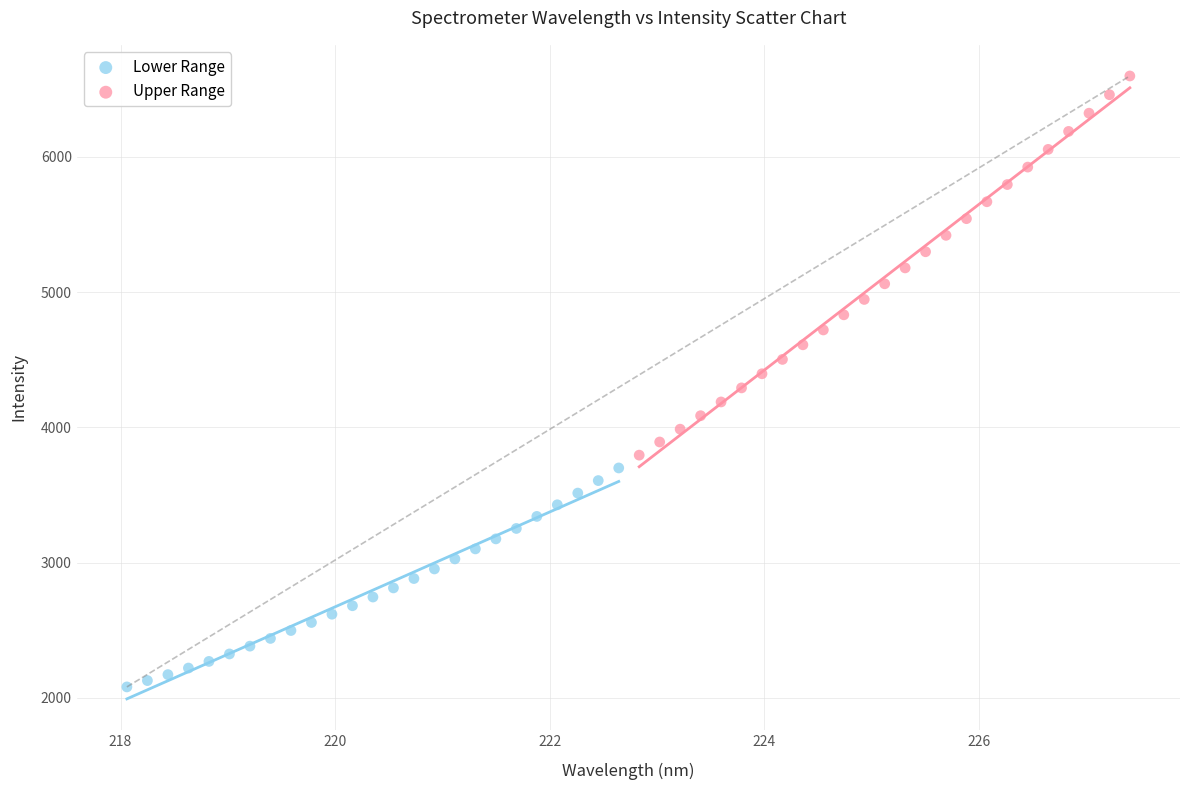

What are all the series names shown in the legend?

Lower Range, Upper Range